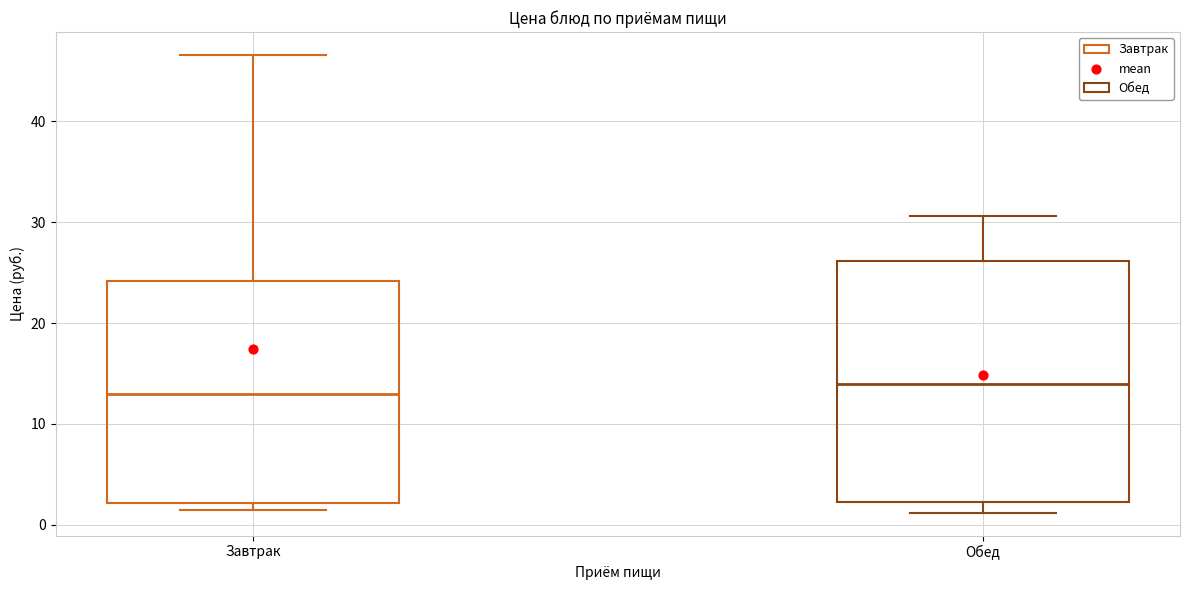

Reading left to right, transcribe this box plot: for each box, give where its median line is, the range the box spans, and where its two whiskers end, as read against the y-axis. The values are not printed on the chart, so give them approximately, as read against the axis.

Завтрак: median 13, box 2 to 24, whiskers 1 to 47
Обед: median 14, box 2 to 26, whiskers 1 to 31